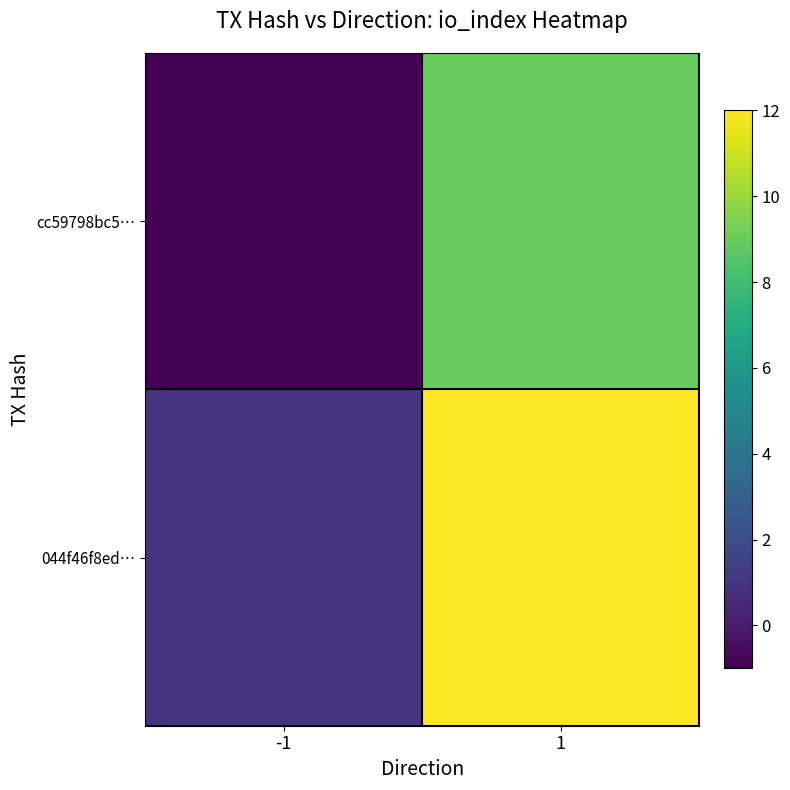

What is the difference between the highest and lowest values at 1?

3